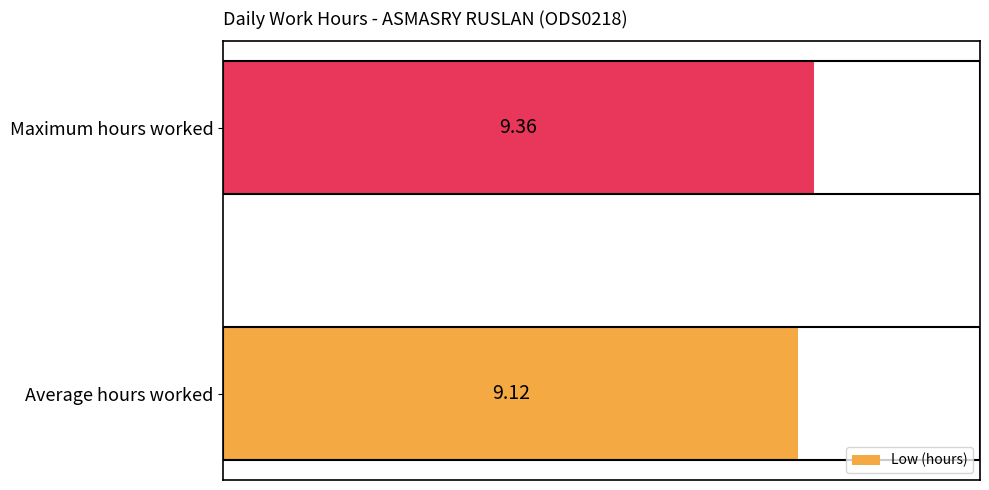

Count the values in the range 9 to 10.

2